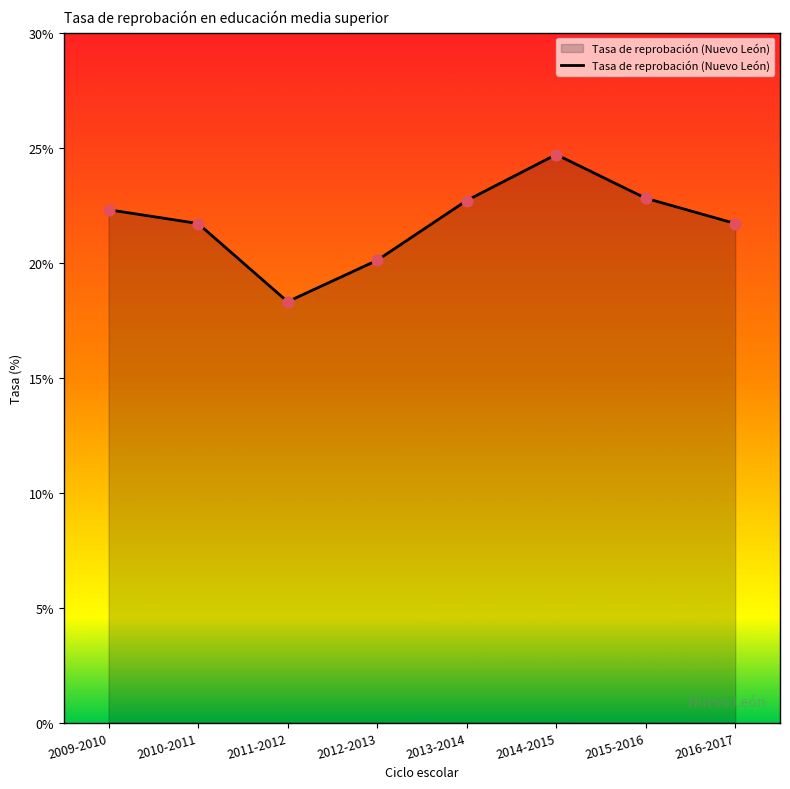

Approximately how many times larger is the value at 2010-2011 compared to 2014-2015?

0.9